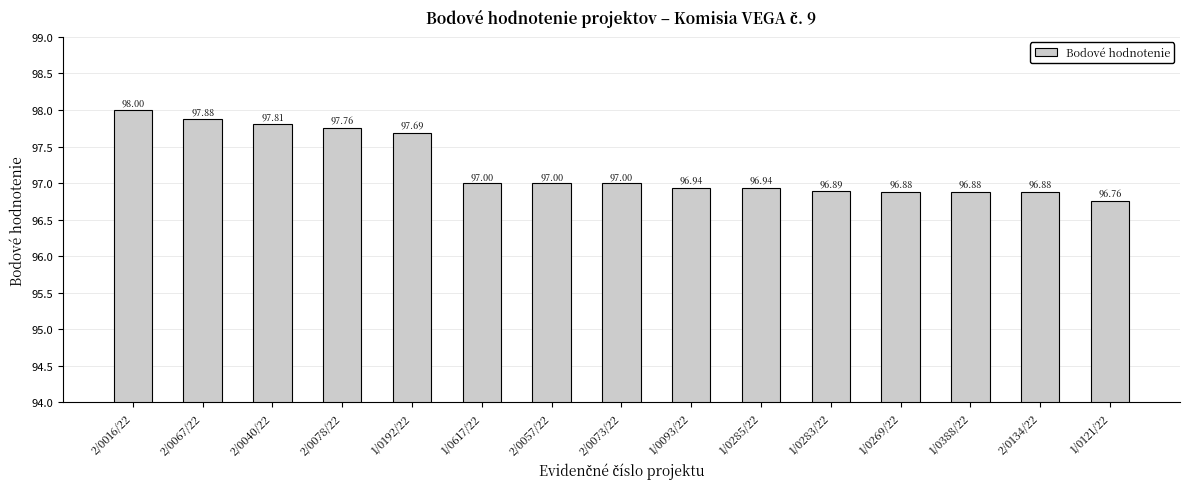

Count the number of data series in this chart.

1